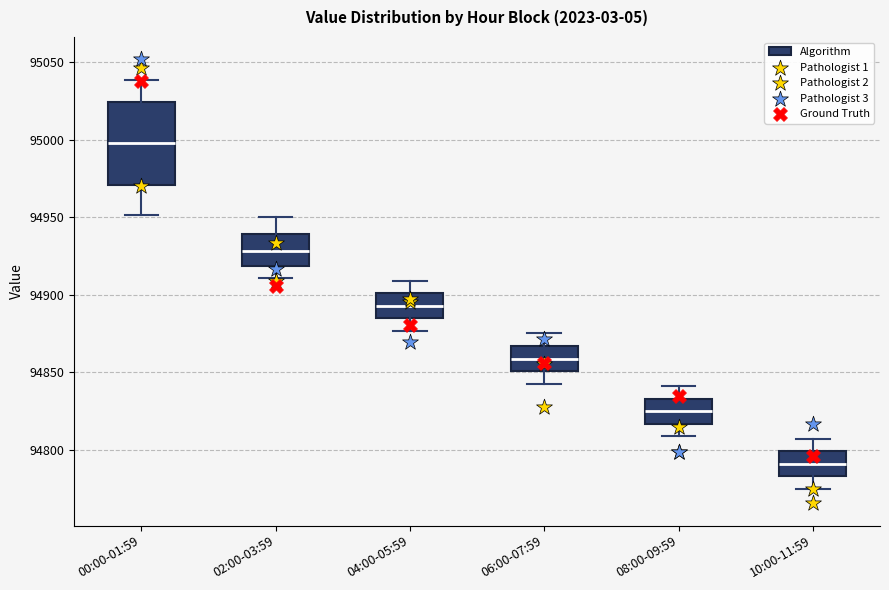

Which box is the tallest, from its lower edge to its upper edge?

00:00-01:59